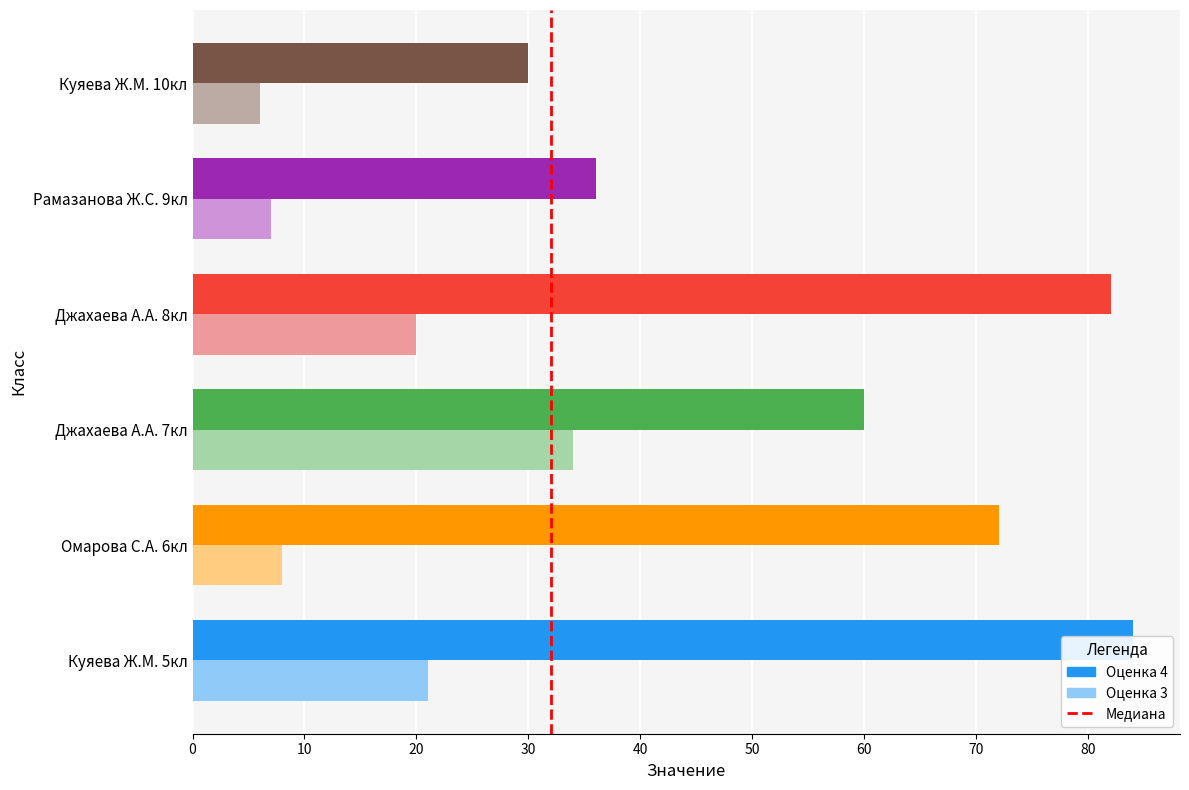

What value does the data have at 10?

1